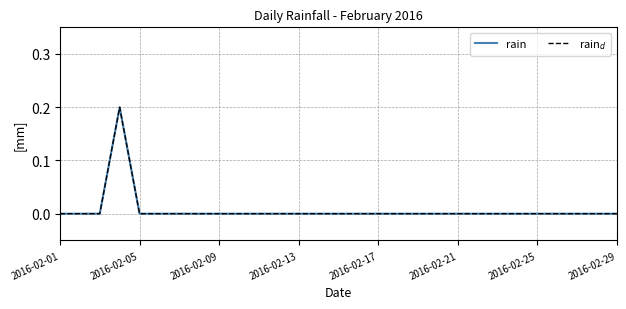

Is this an area chart (filled region under the line)?

No